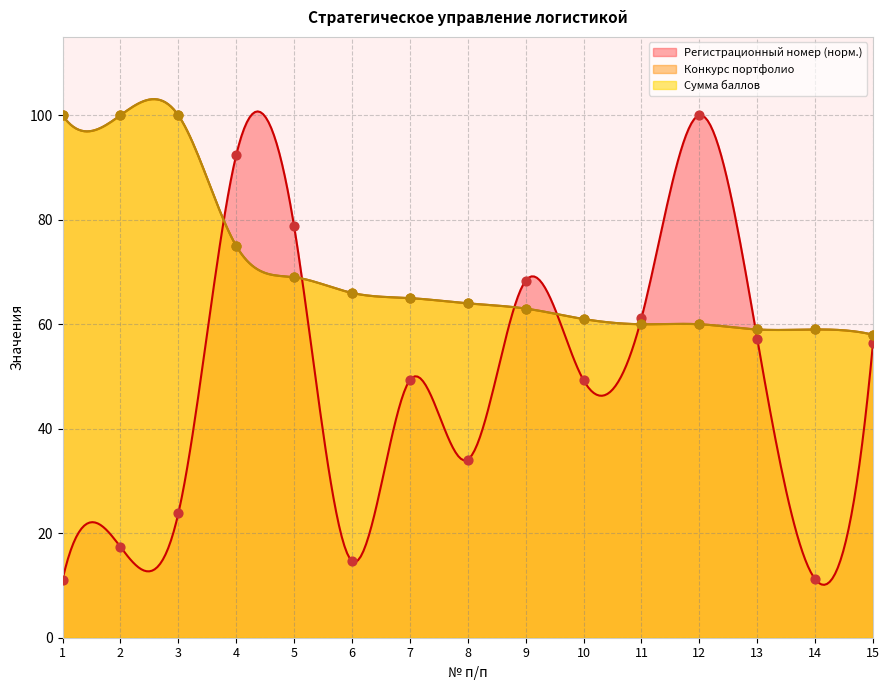

Is the value of Конкурс портфолио at 13 greater than the value of Сумма баллов at 9?

No